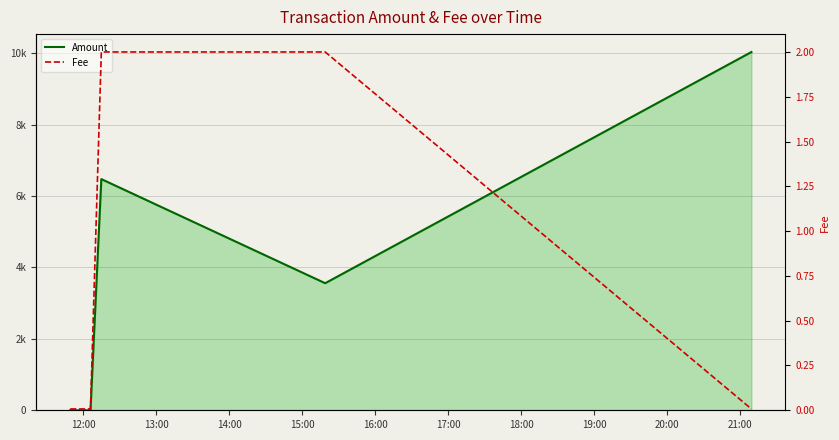

List the series in order of their overall mean, lowest first.

Fee, Amount